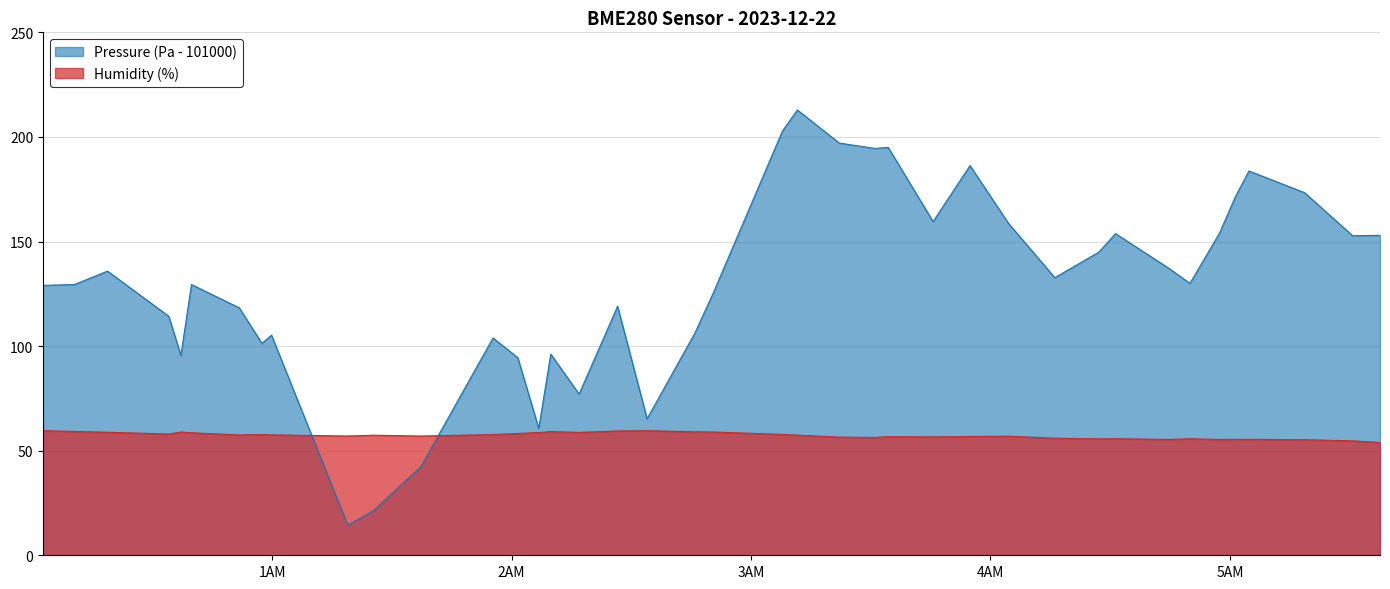

Which series has the largest total across all categories?

Pressure (Pa - 101000)